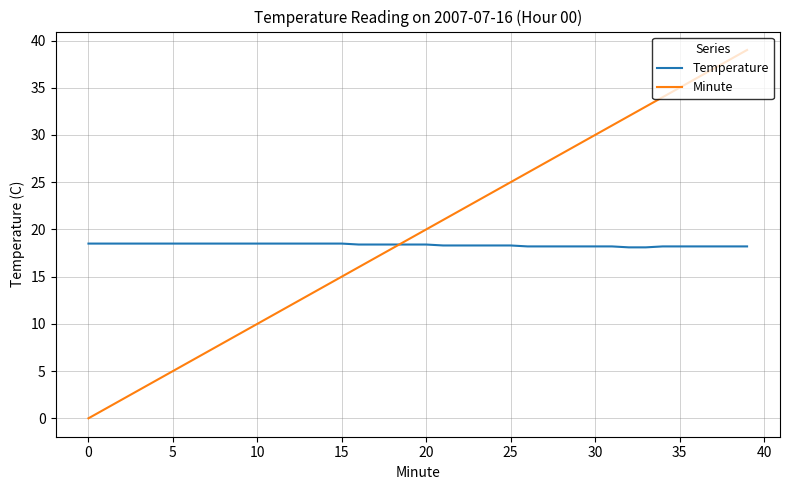

List the series in order of their peak value, highest first.

Minute, Temperature